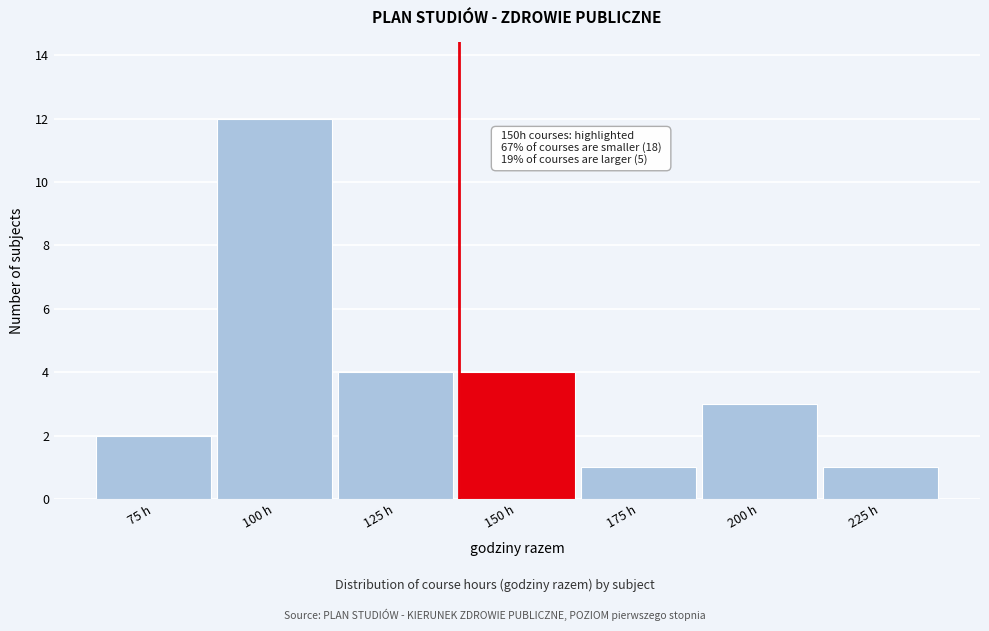

Reading left to right, extract all data points from this chart.

2	12	4	4	1	3	1